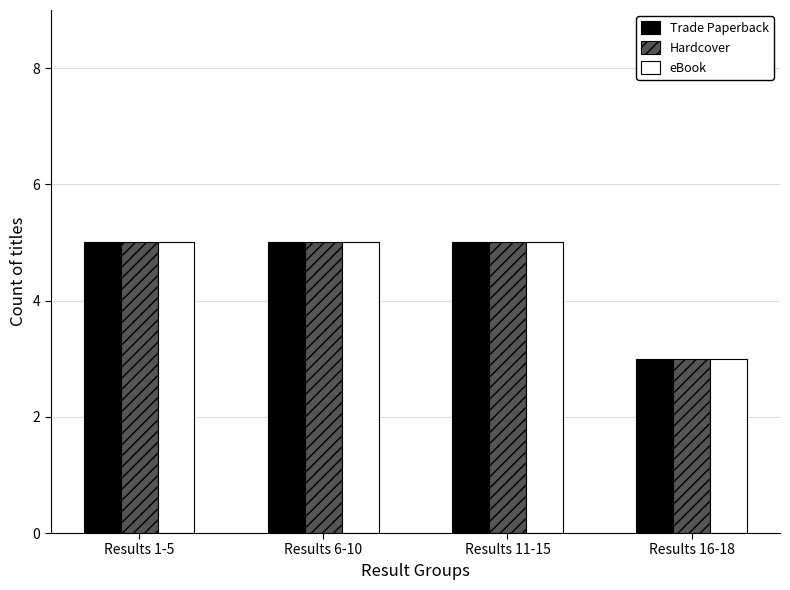

Is it true that eBook equals 5 at Results 6-10?

True